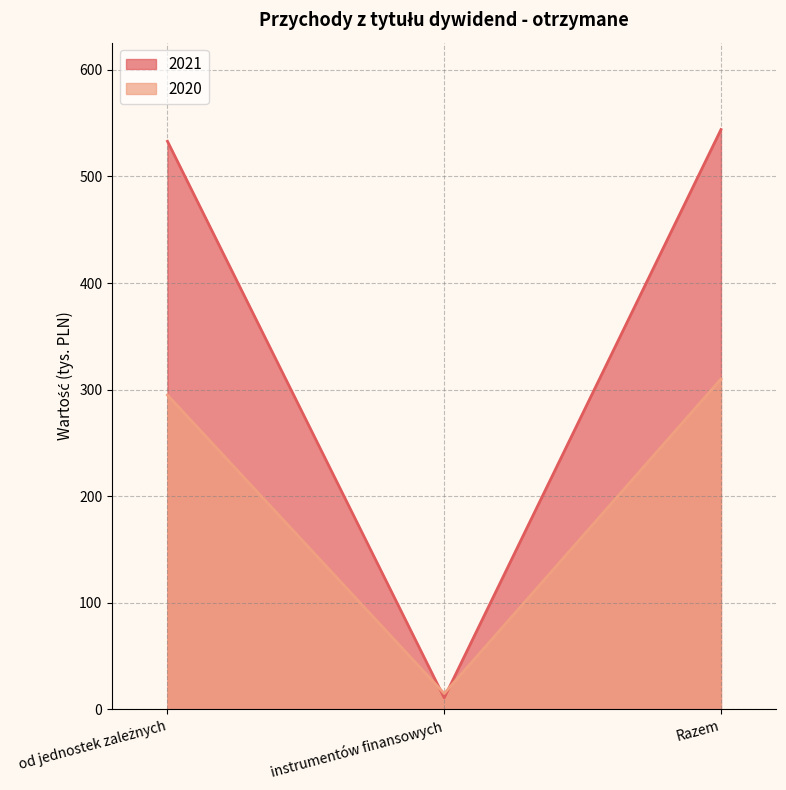

What is the maximum value for 2020?

310